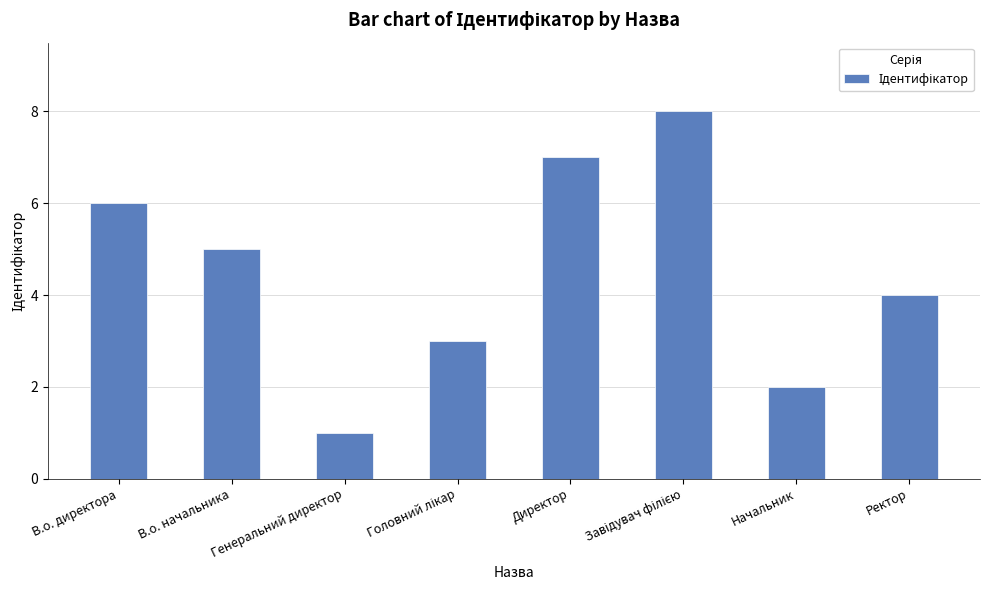

What is the difference between the maximum and minimum values?

7